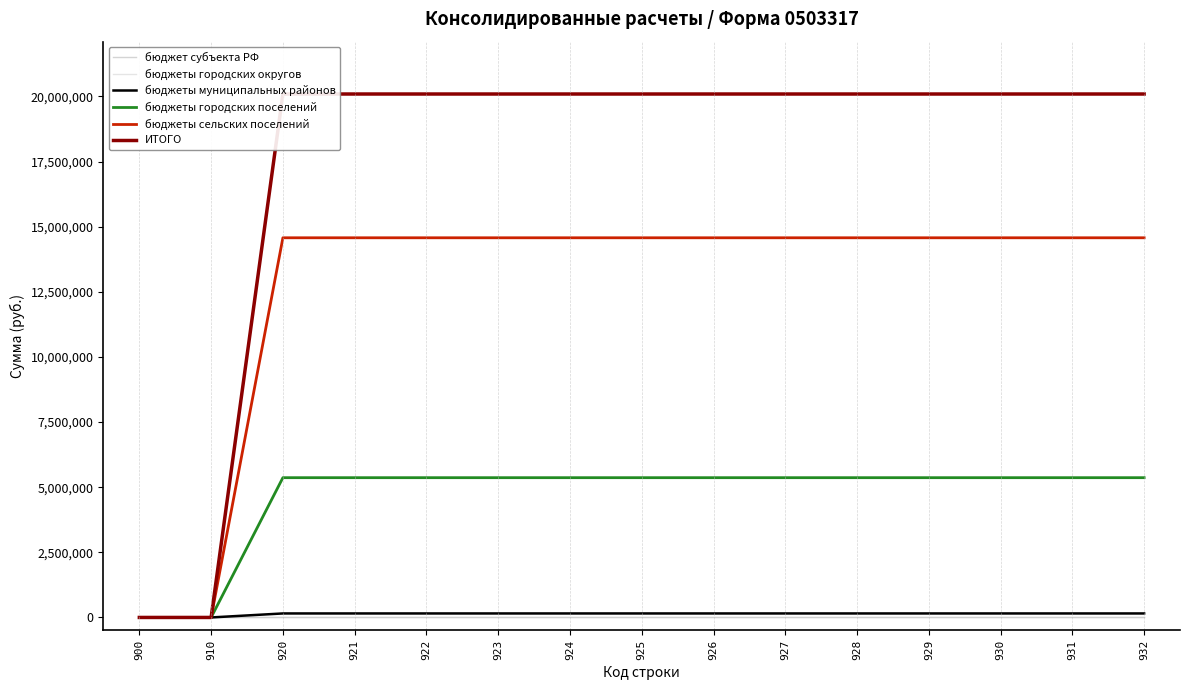

Which series has the largest total across all categories?

ИТОГО